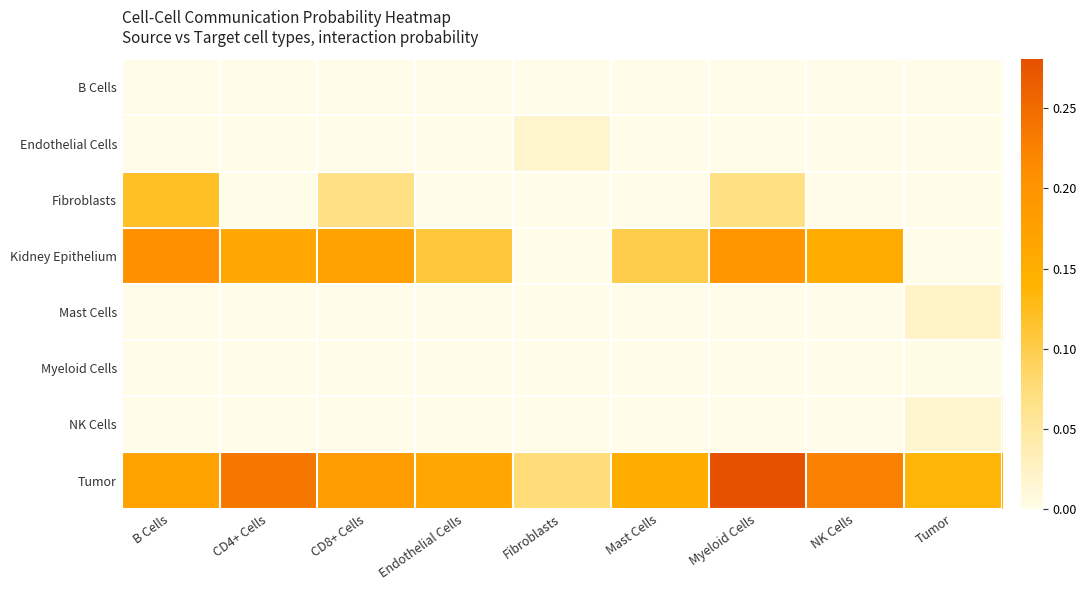

Which series has the widest spread of values?

Tumor